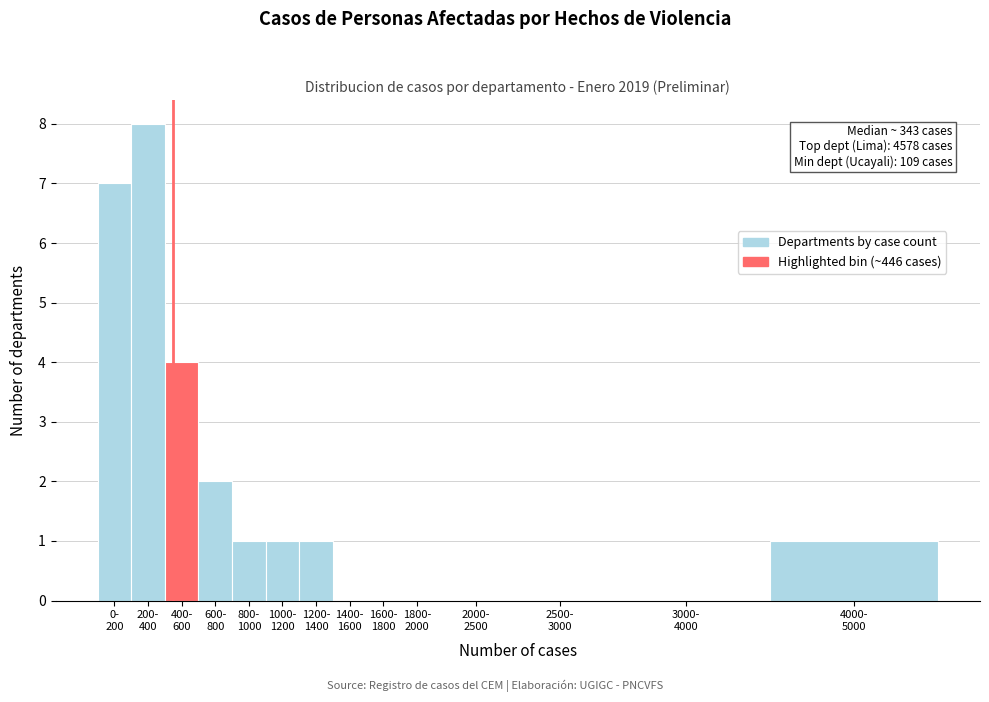

What is the greatest value displayed?

8